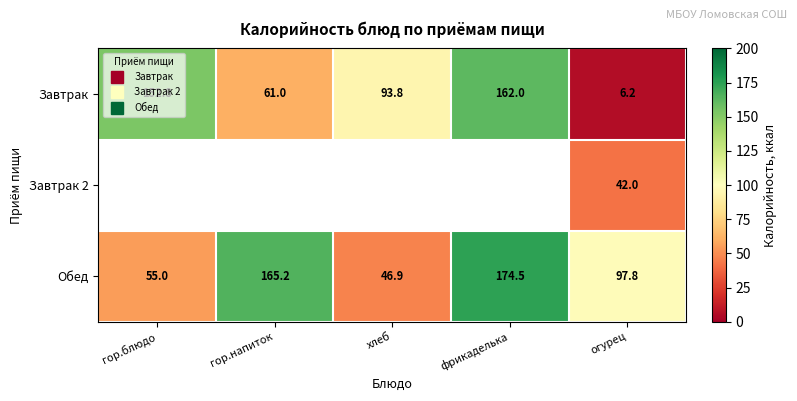

Is the value of Завтрак 2 at огурец greater than the value of Завтрак at гор.напиток?

No